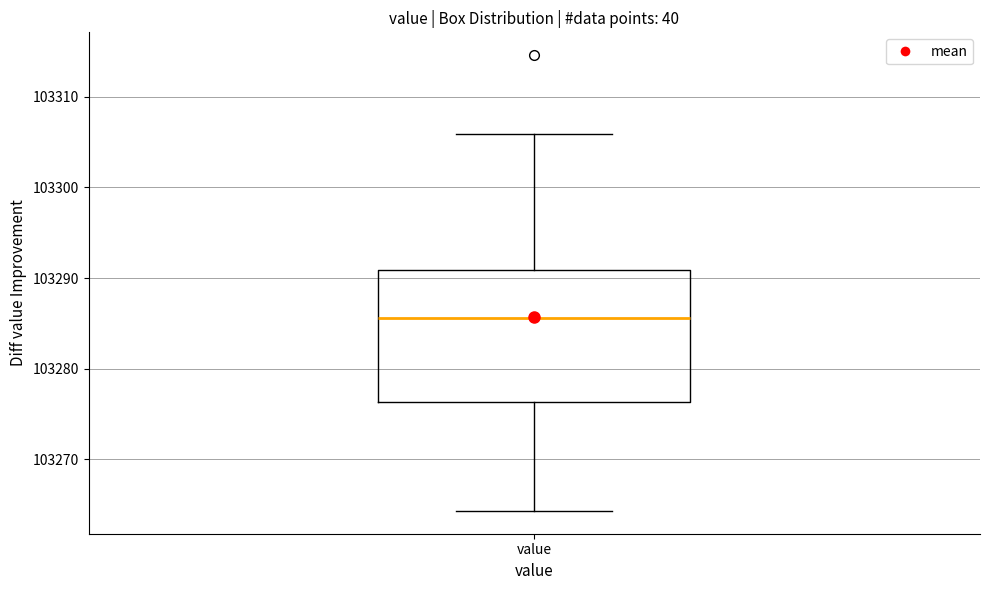

Read this box plot against the y-axis: the position of the median line, the range covered by the box, and the ends of both whiskers. The values are not printed on the chart, so give them approximately, as read against the axis.

median 103286, box 103276 to 103291, whiskers 103264 to 103306